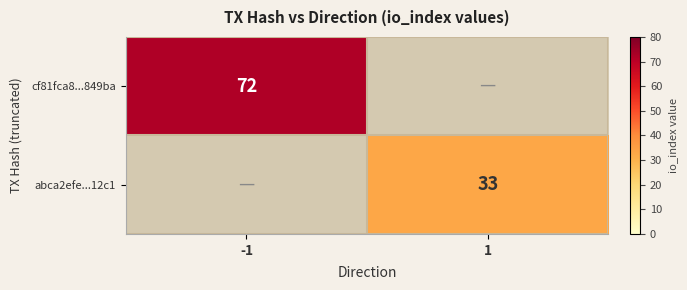

Which has a higher value, 1 or -1?

-1